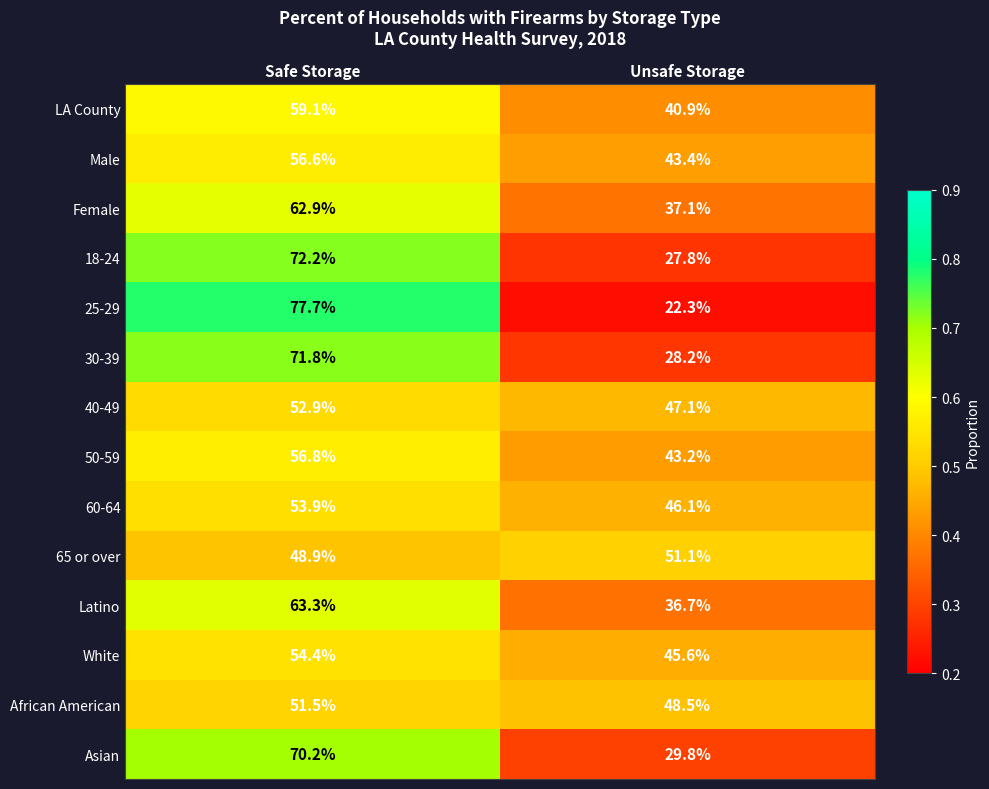

The value of 18-24 at Unsafe Storage is 15.8. True or false?

False